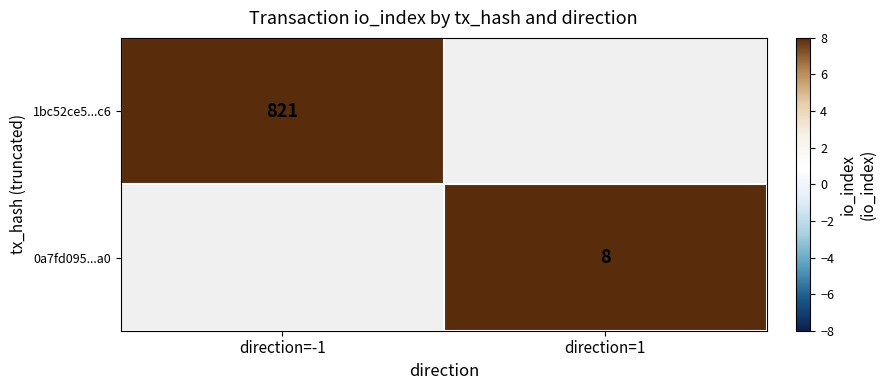

Is it true that 1bc52ce5...c6 equals 821 at direction=-1?

True